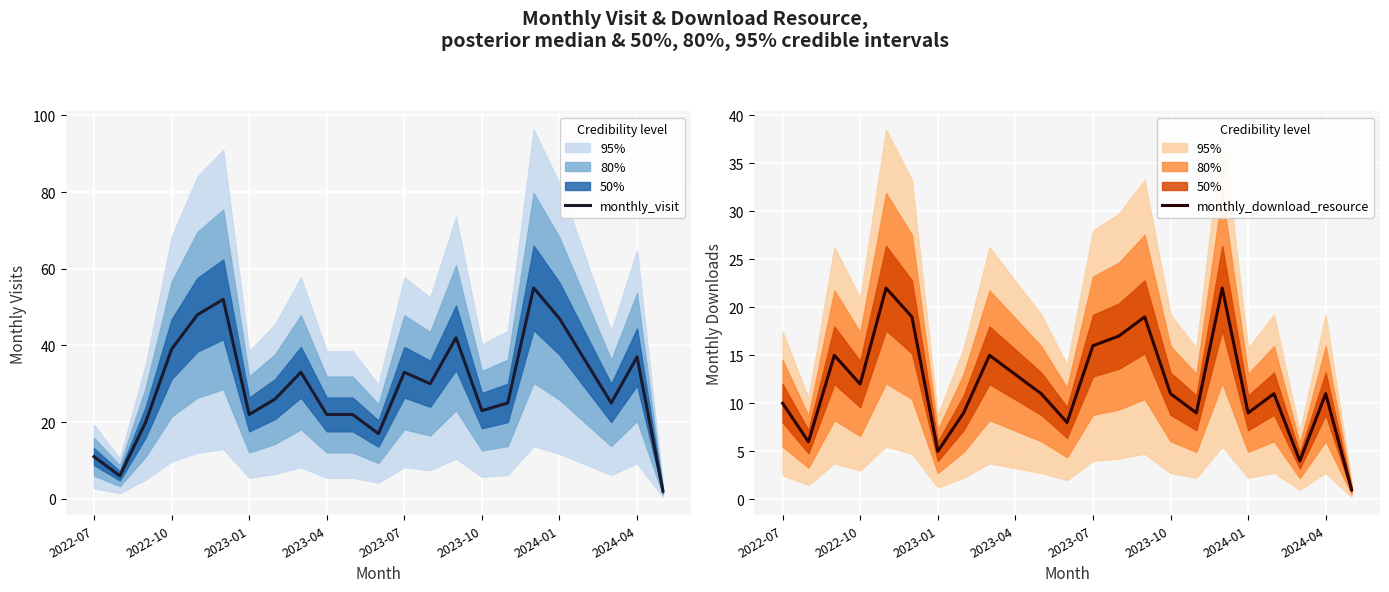

The value of monthly_download_resource at 2022-10 is 17. True or false?

False